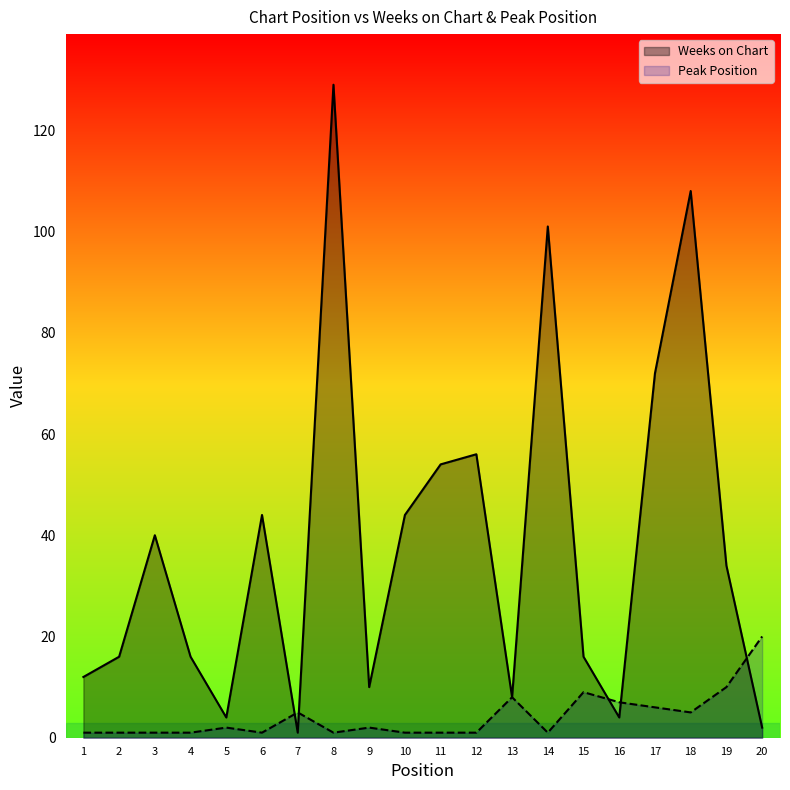

After their last crossing, which series has the higher values: Weeks on Chart or Peak Position?

Peak Position